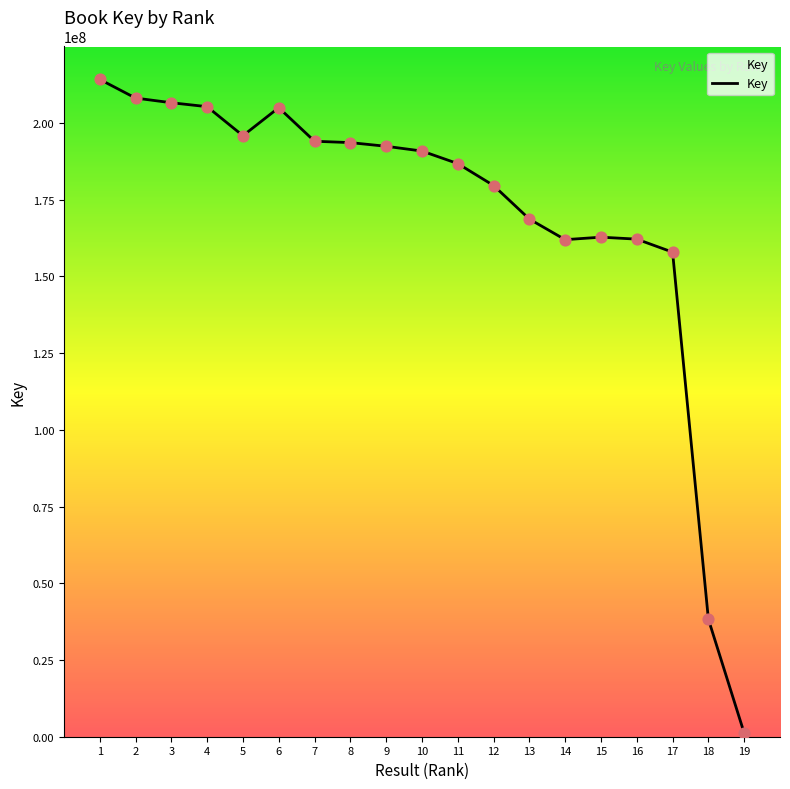

What is the ratio of the value at 4 to the value at 12?

1.1